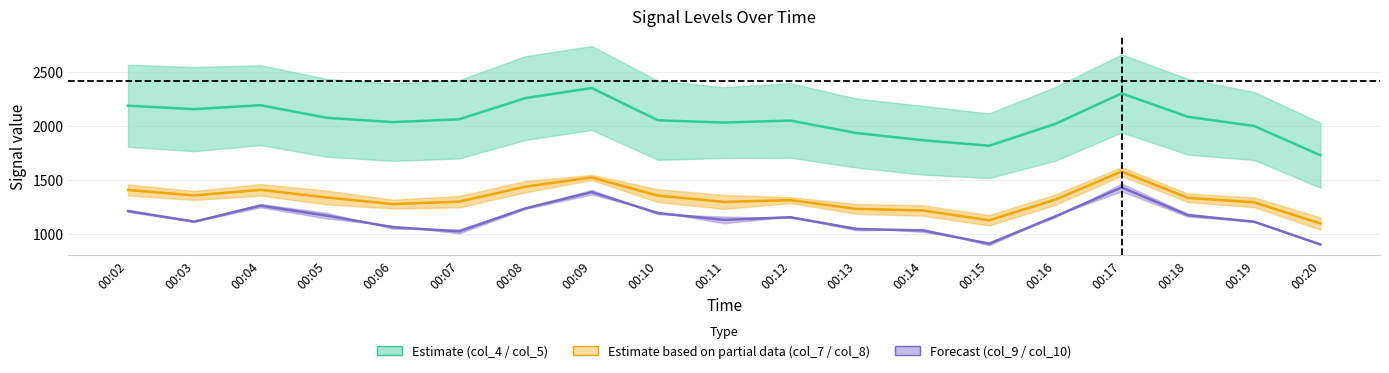

Rank the series by their maximum value, from highest to lowest.

col_5, col_8, col_10